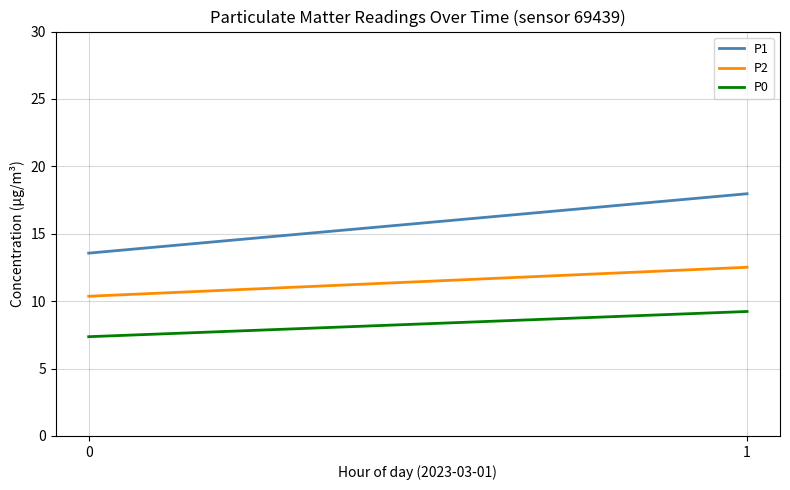

The value of P2 at 1 is 12.5. True or false?

True